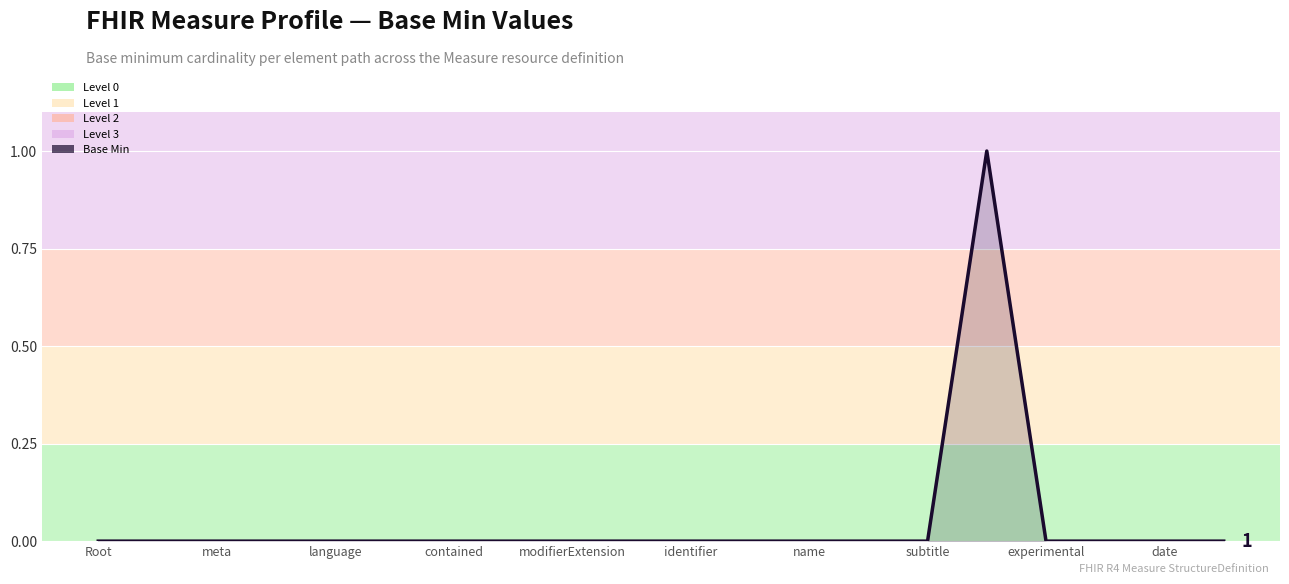

Count the values in the range 0 to 1.

20